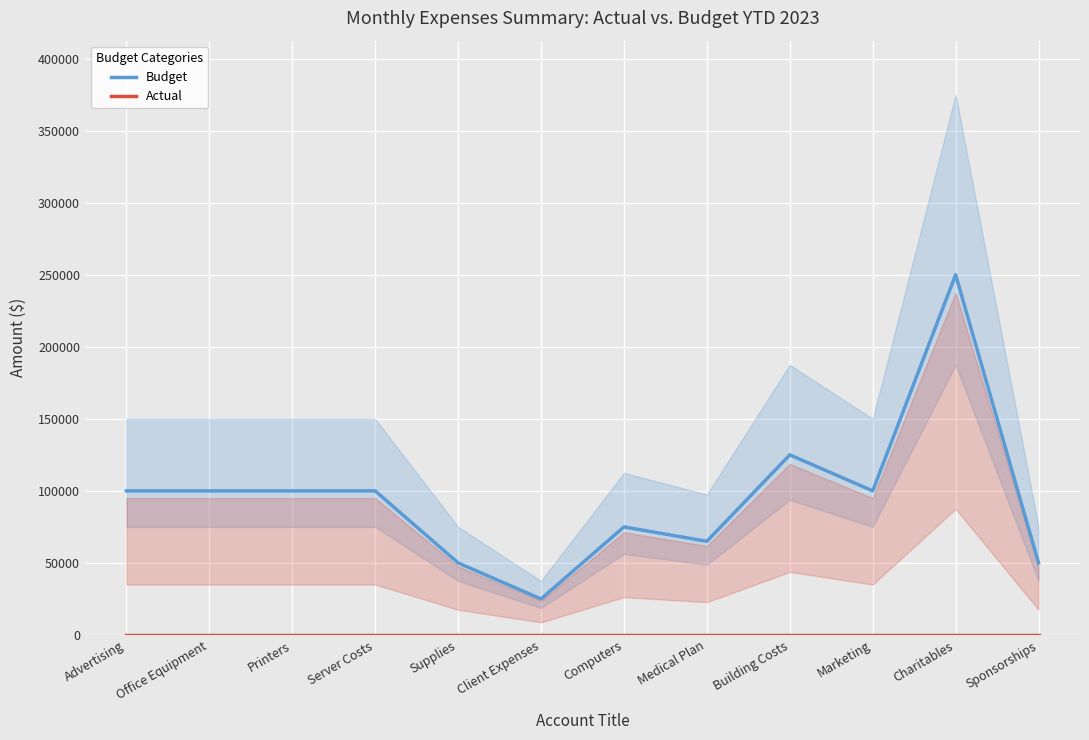

What is the total value across all series at Office Equipment?

100000